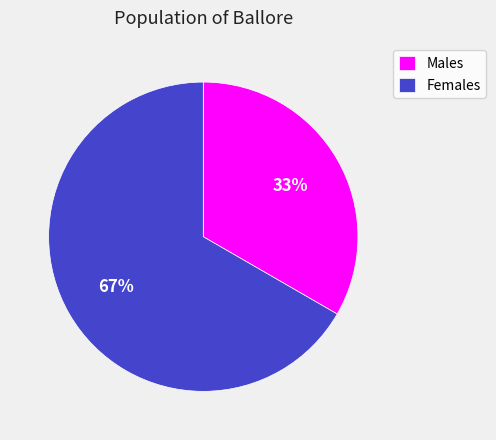

The Females slice represents 67% of the pie. True or false?

True